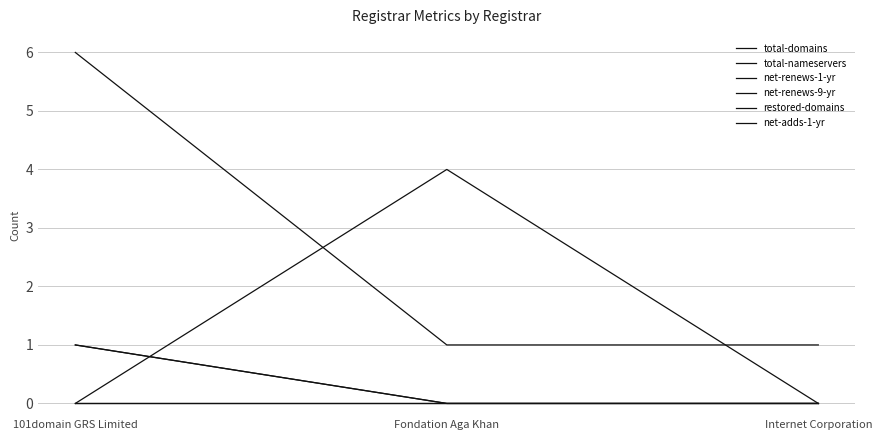

Is this an area chart (filled region under the line)?

No